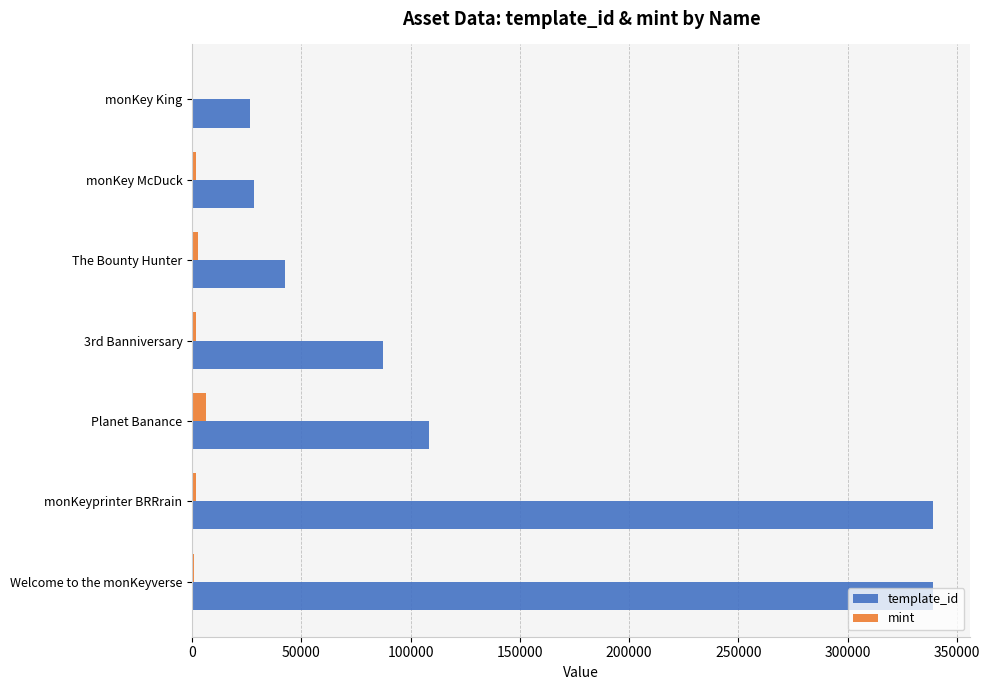

What is the sum of all mint values?

15515